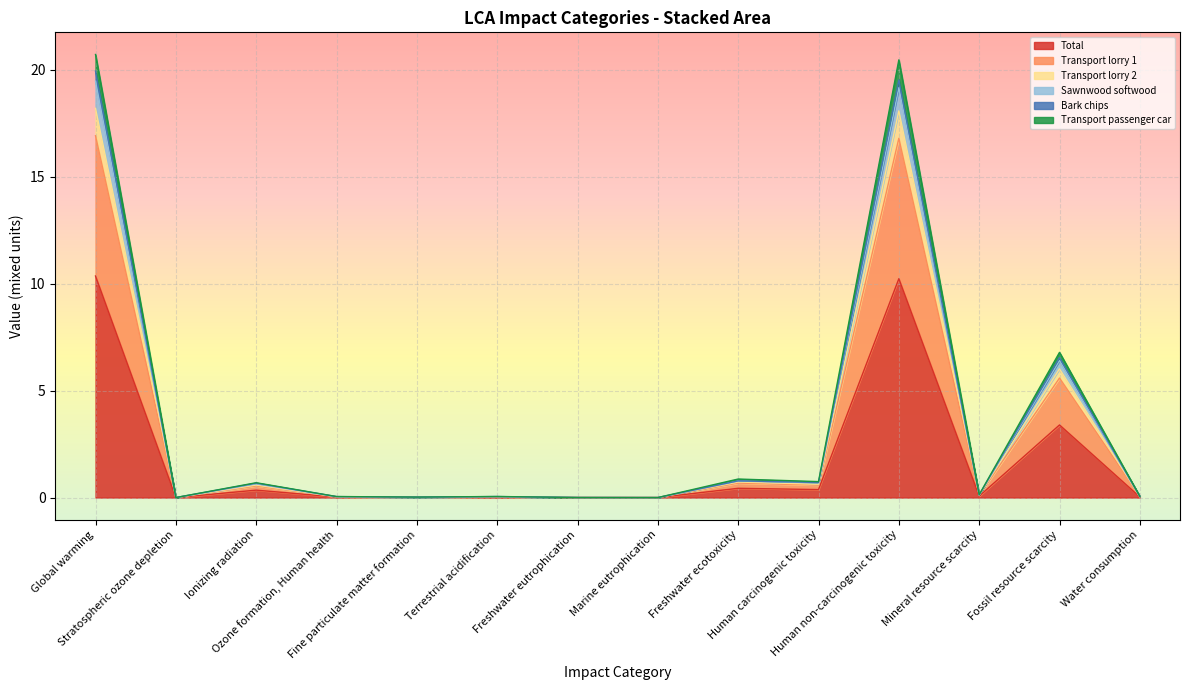

What position from the right is Global warming?

14